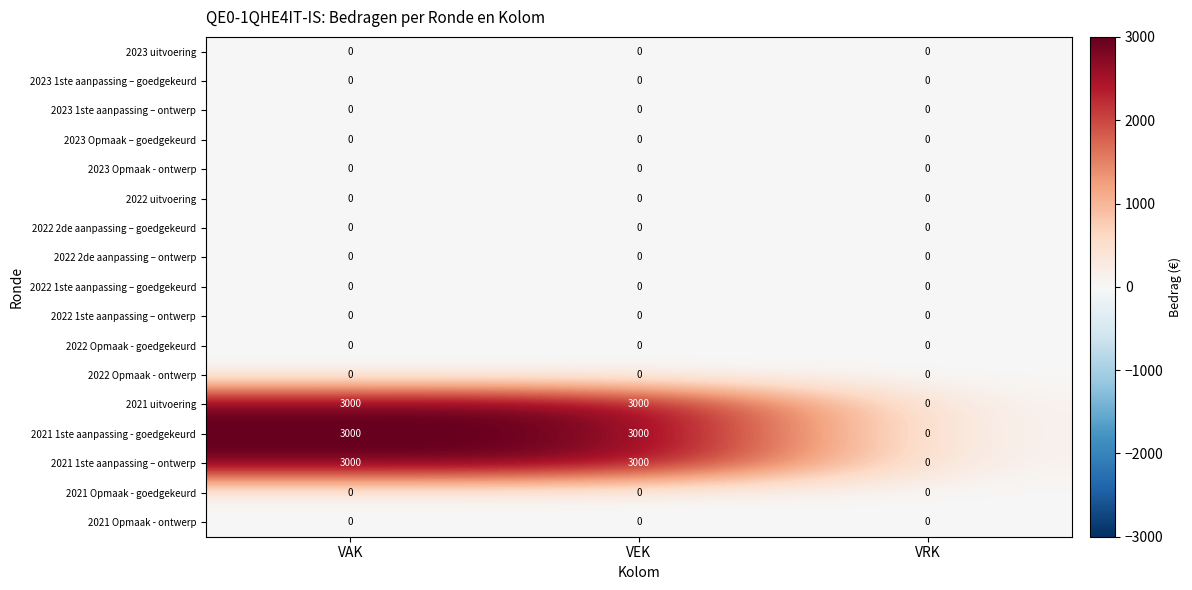

What is the total value across all series at VAK?

9000